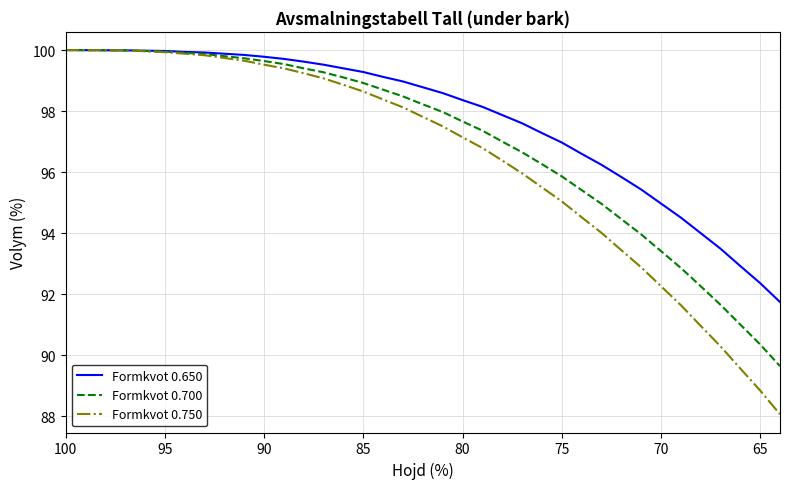

What is the highest value of the Formkvot 0.700 series?

100.0